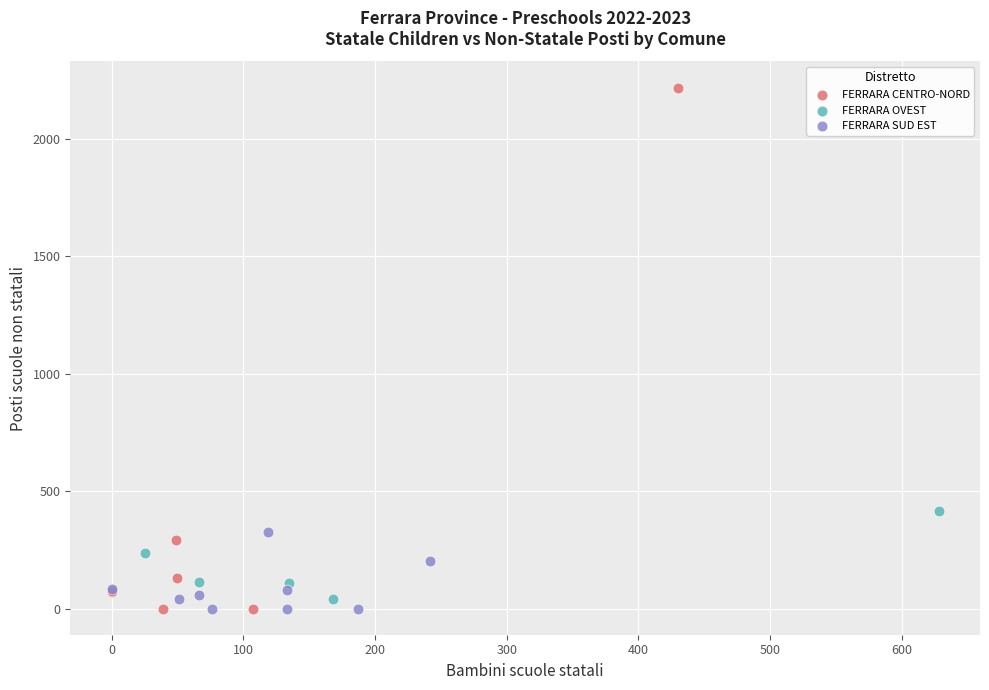

Which series contains the highest Y value?

FERRARA CENTRO-NORD